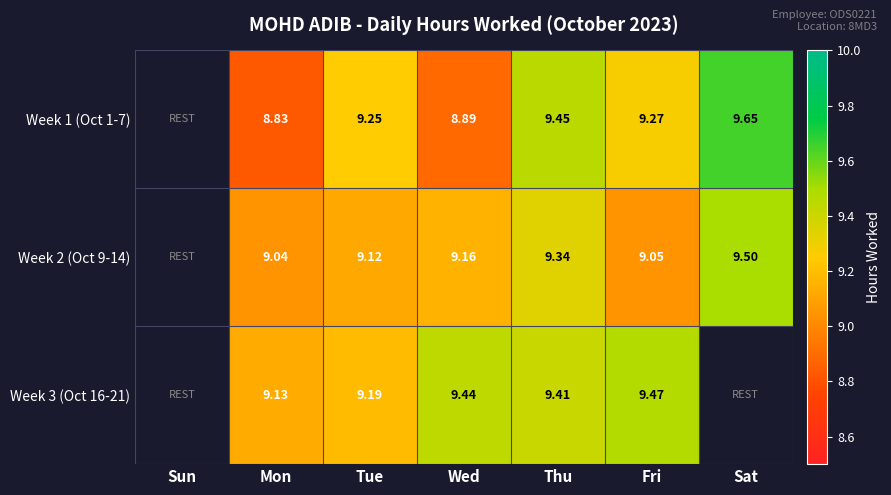

What is the smallest value displayed?

8.8